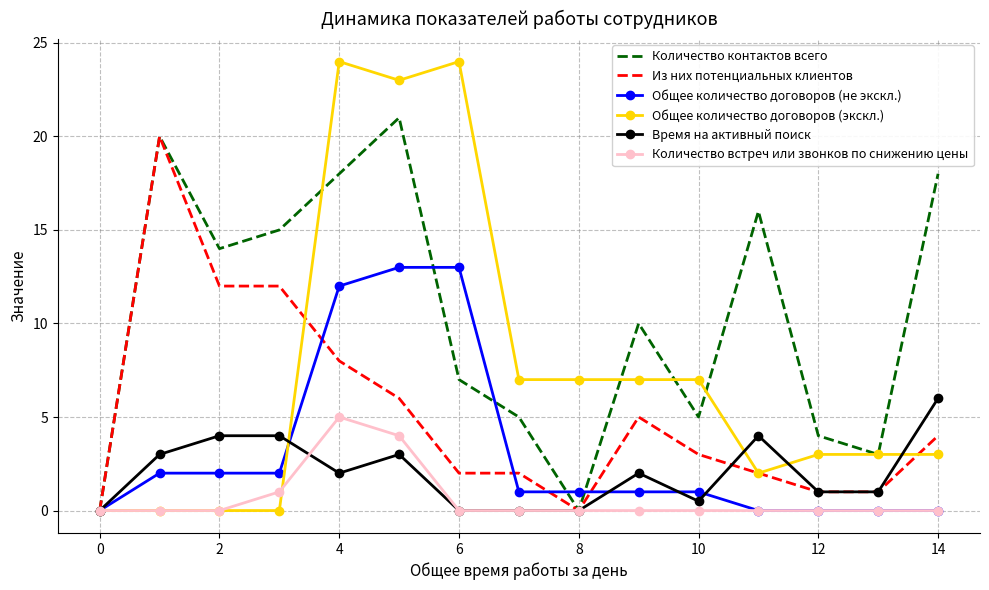

What is the sum of all Общее количество договоров (экскл.) values?

110.0